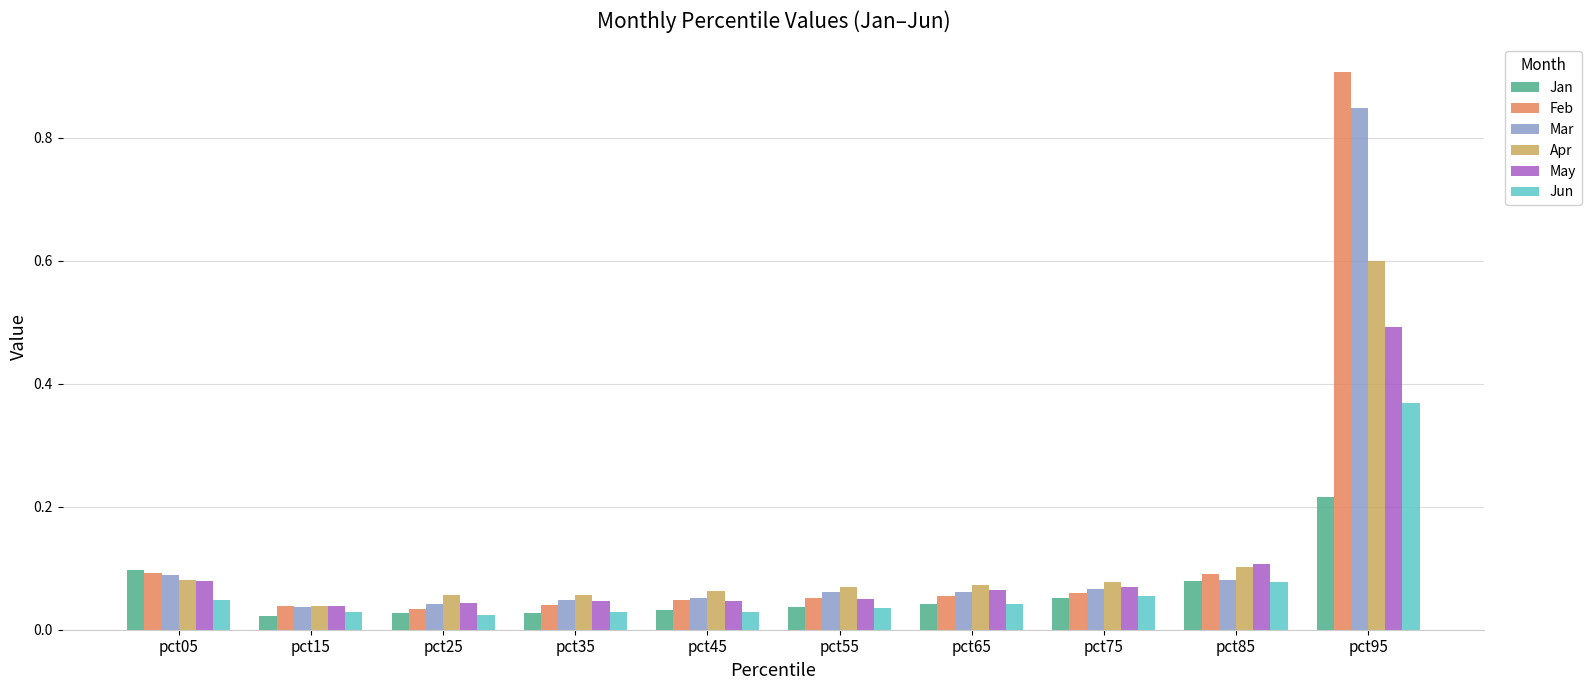

Between pct55 and pct95, which series saw the biggest shift?

Feb